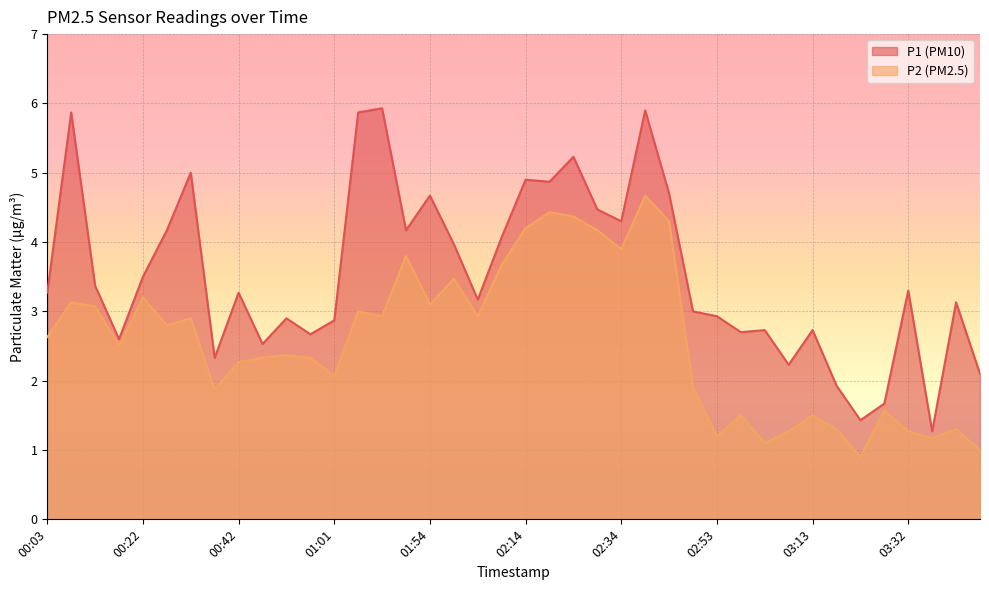

Rank the series by their average value, from lowest to highest.

P2 (PM2.5), P1 (PM10)